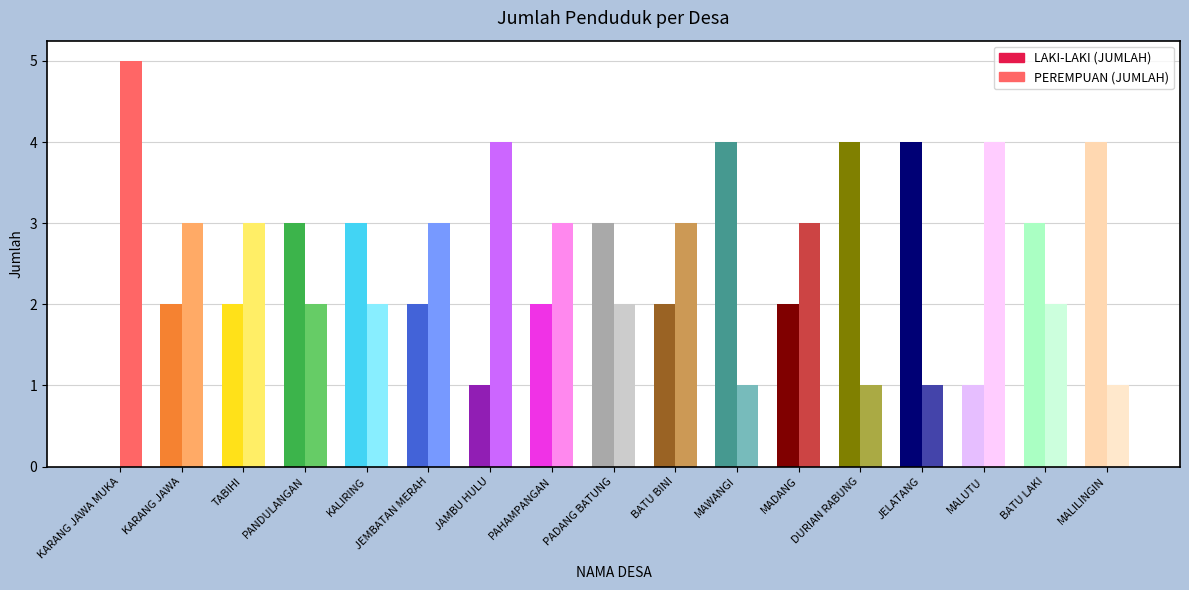

Reading left to right, list all the values displayed in this chart.

LAKI-LAKI (JUMLAH): 0	2	2	3	3	2	1	2	3	2	4	2	4	4	1	3	4
PEREMPUAN (JUMLAH): 5	3	3	2	2	3	4	3	2	3	1	3	1	1	4	2	1